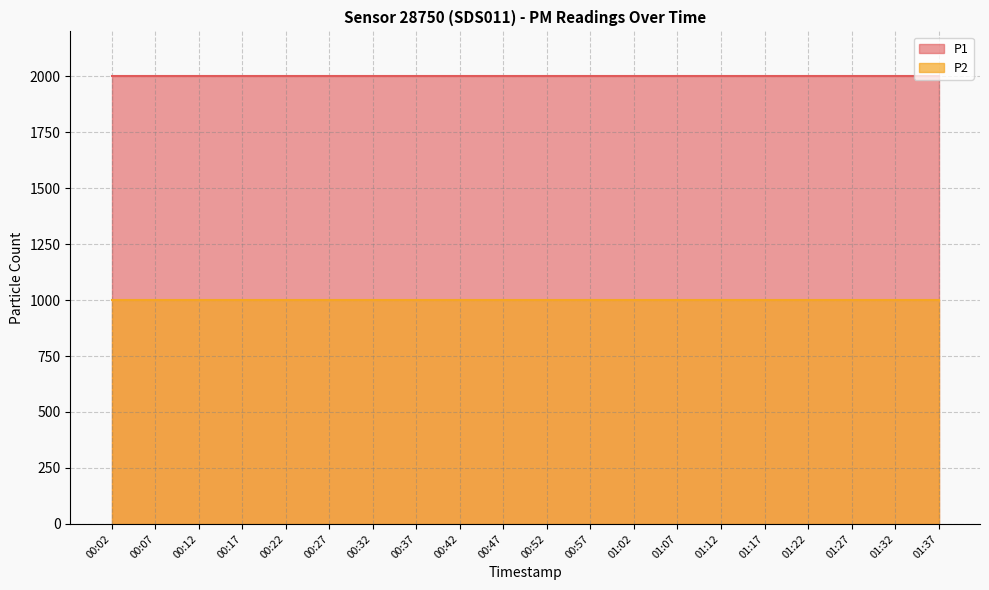

The value of P1 at 01:07 is 1999.9. True or false?

True